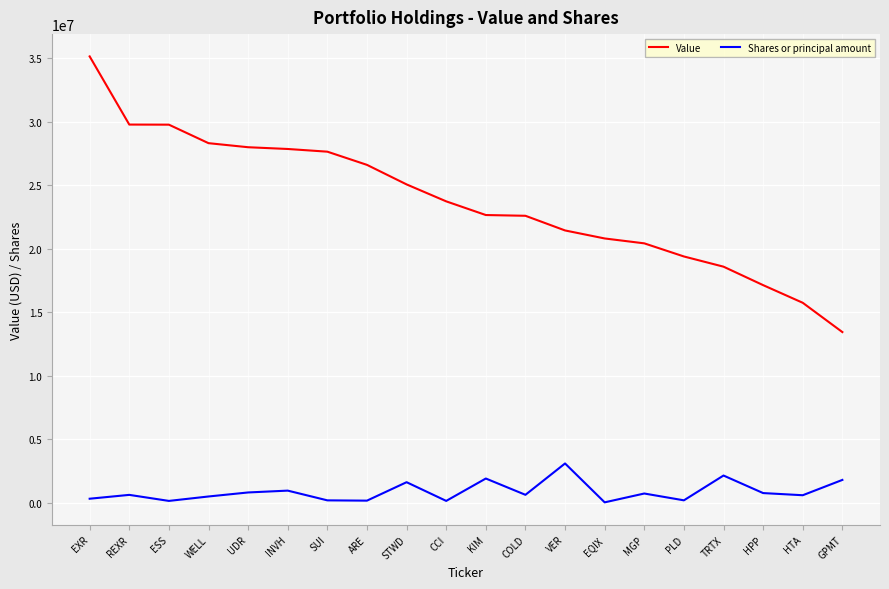

Which category has the lowest value in the Value series?

GPMT